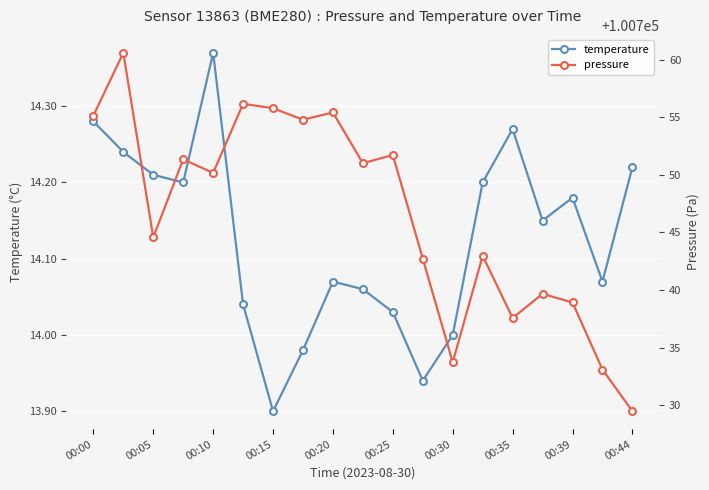

Where is the first local maximum for temperature?

00:10